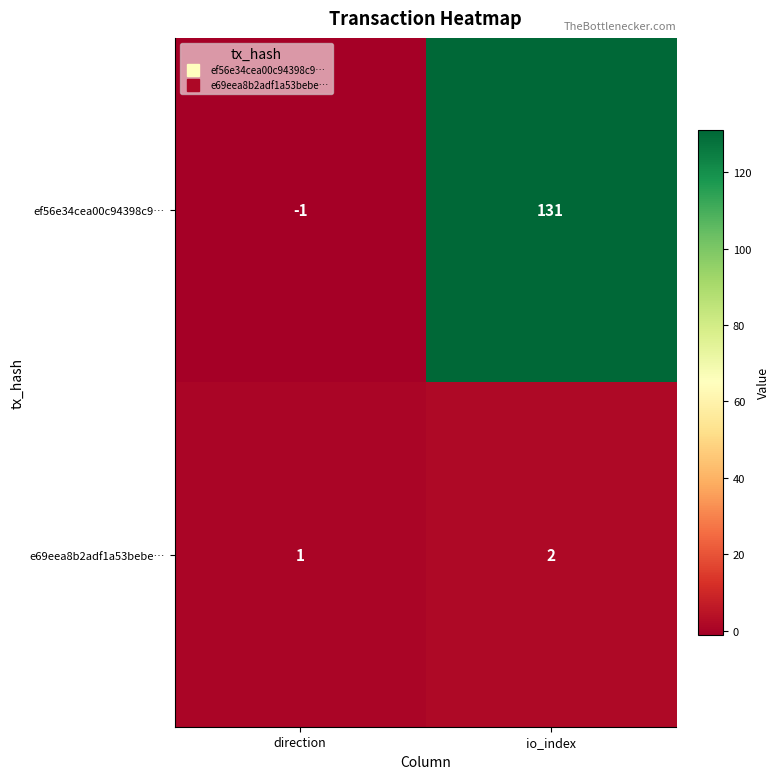

Where is e69eea8b2adf1a53bebe… nearest to the value 1?

direction